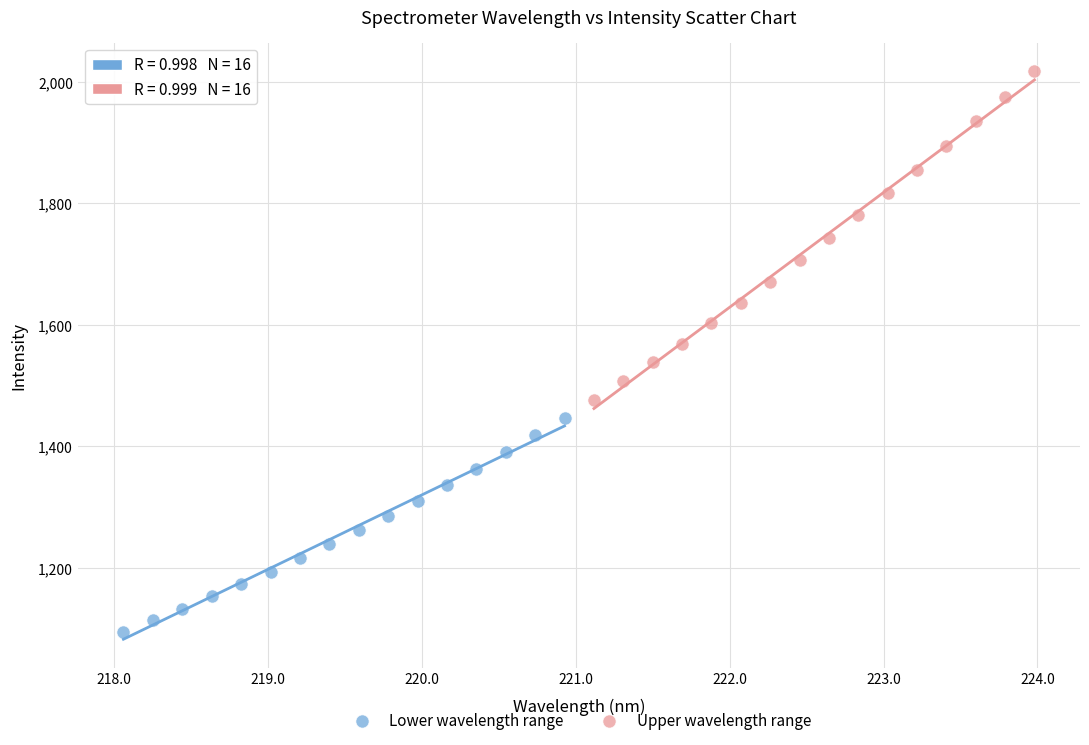

Which series contains the highest Y value?

Upper wavelength range